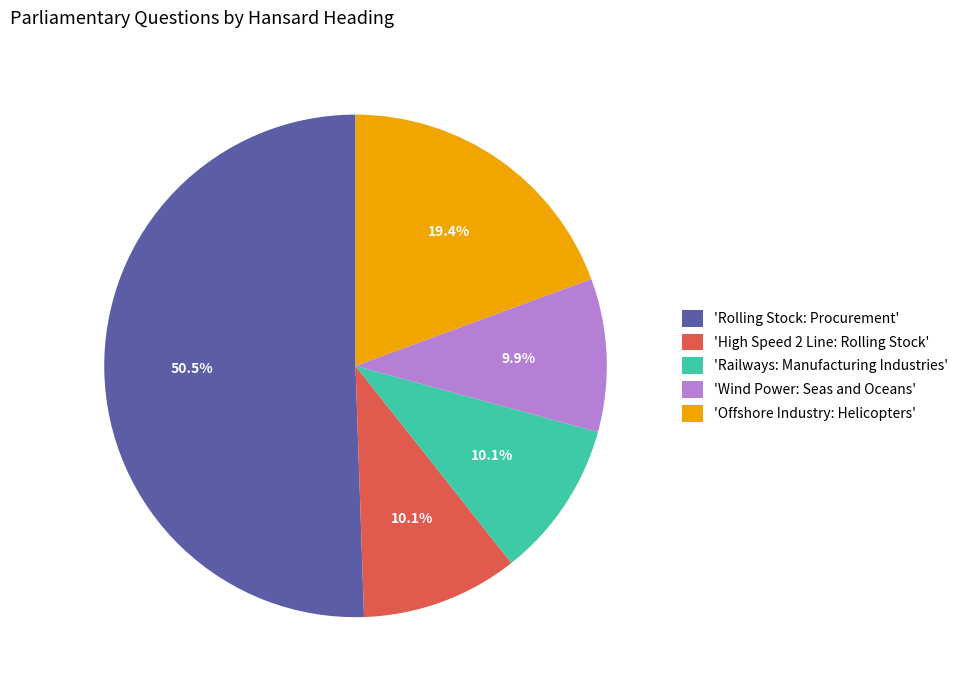

How much of the chart is everything except 'Offshore Industry: Helicopters'?

80.6%